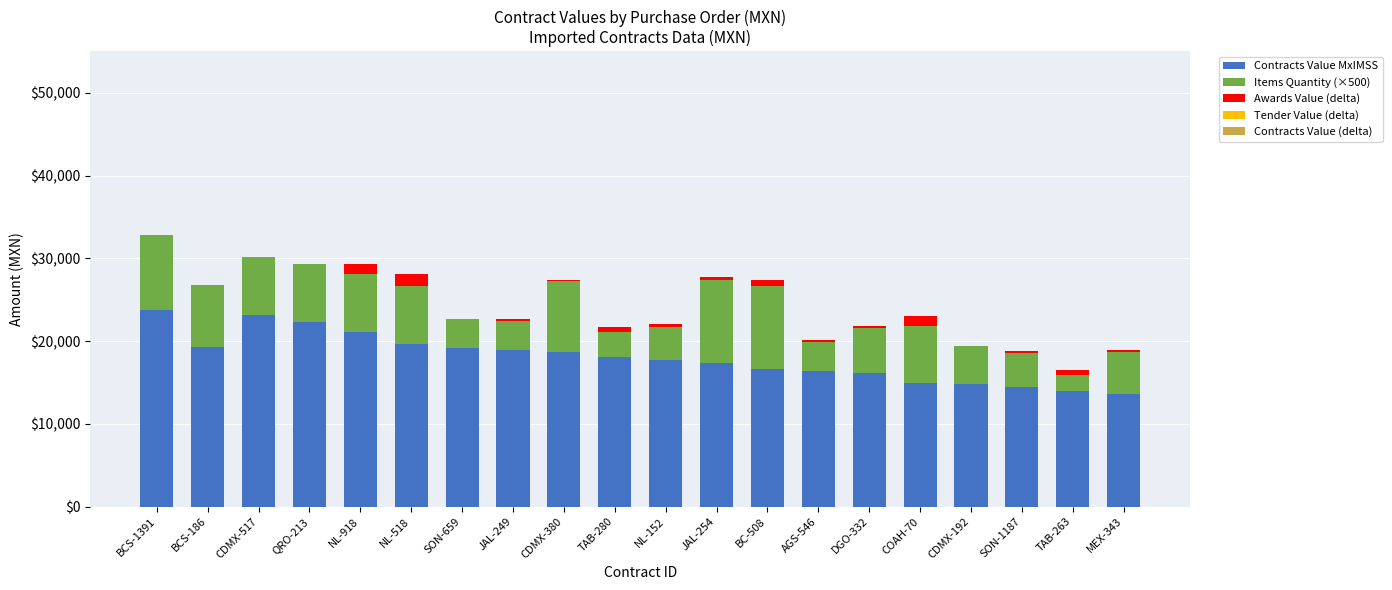

Are the bars horizontal?

No